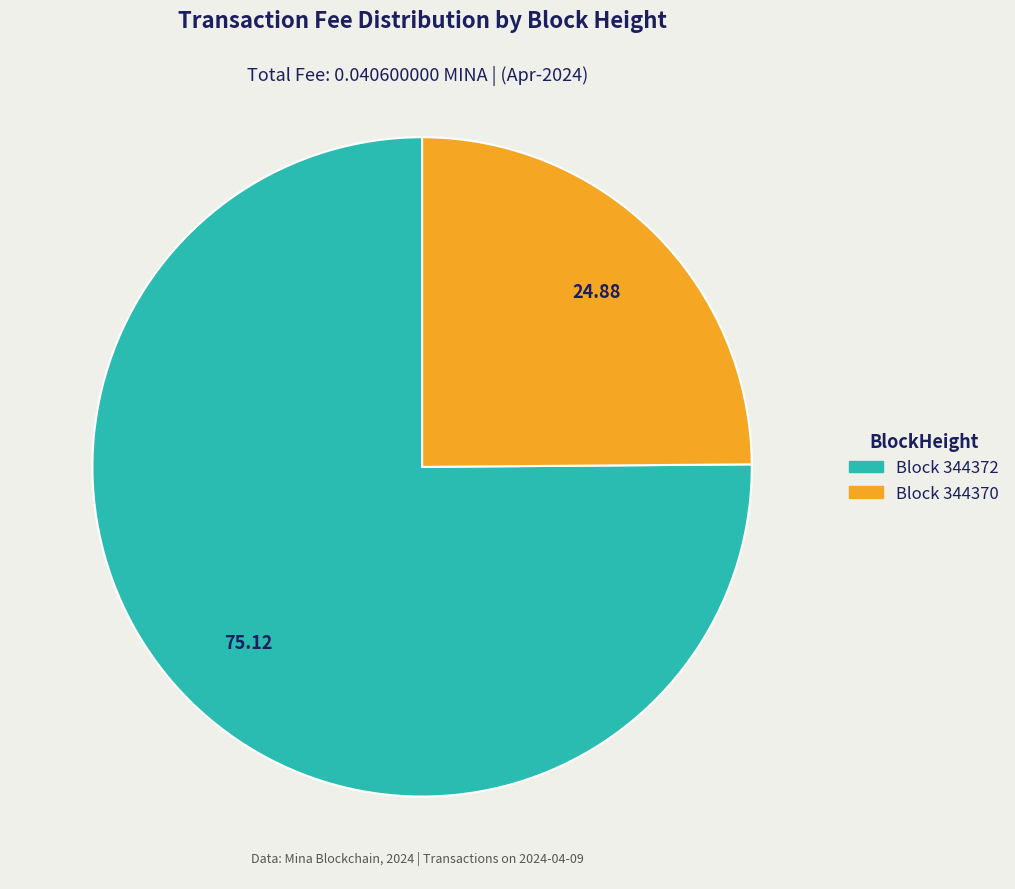

How many slices are in this pie chart?

2